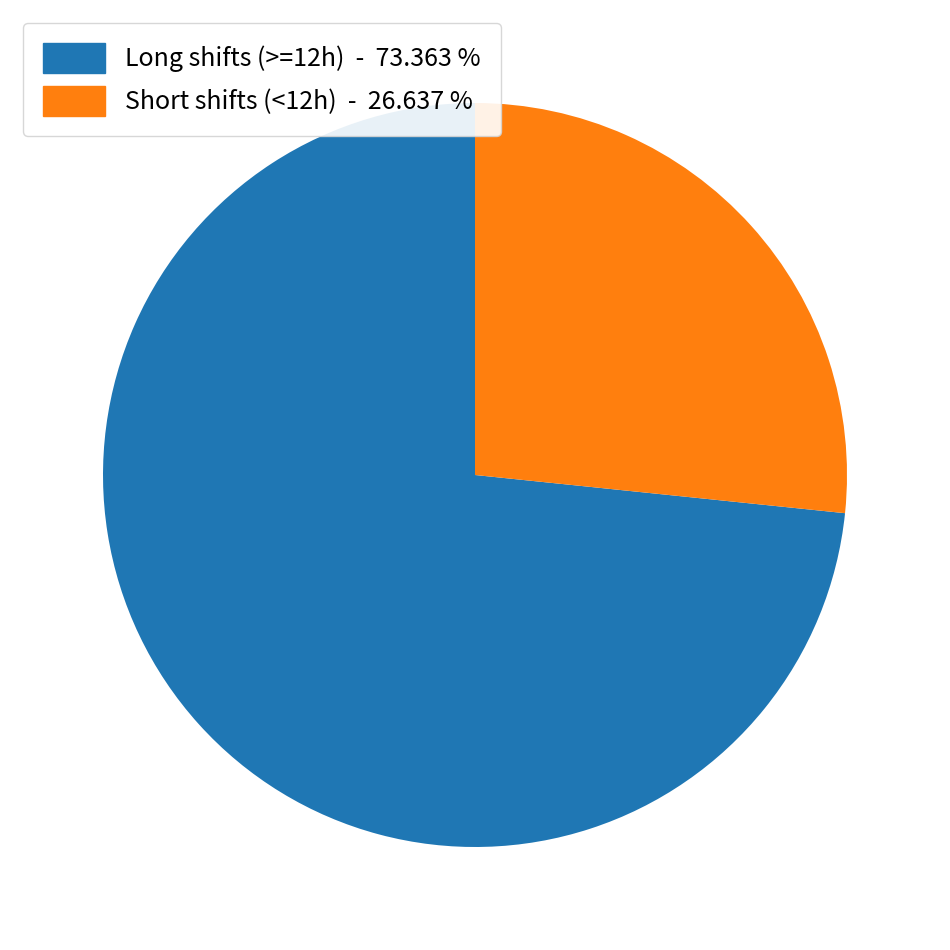

Approximately how many times larger is the value at Long shifts (>=12h) - 73.363 % compared to Short shifts (<12h) - 26.637 %?

2.8